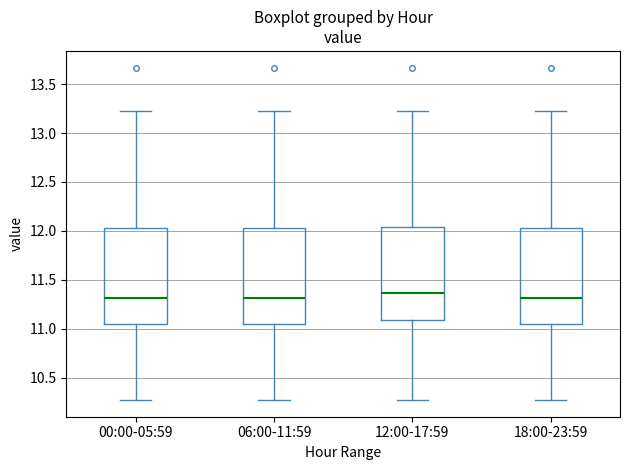

Reading left to right, read every box against the y-axis: the position of its median line, the range the box covers, and the ends of its whiskers. The values are not printed on the chart, so give them approximately, as read against the axis.

00:00-05:59: median 11.30, box 11.05 to 12.05, whiskers 10.25 to 13.25
06:00-11:59: median 11.30, box 11.05 to 12.05, whiskers 10.25 to 13.25
12:00-17:59: median 11.35, box 11.10 to 12.05, whiskers 10.25 to 13.25
18:00-23:59: median 11.30, box 11.05 to 12.05, whiskers 10.25 to 13.25